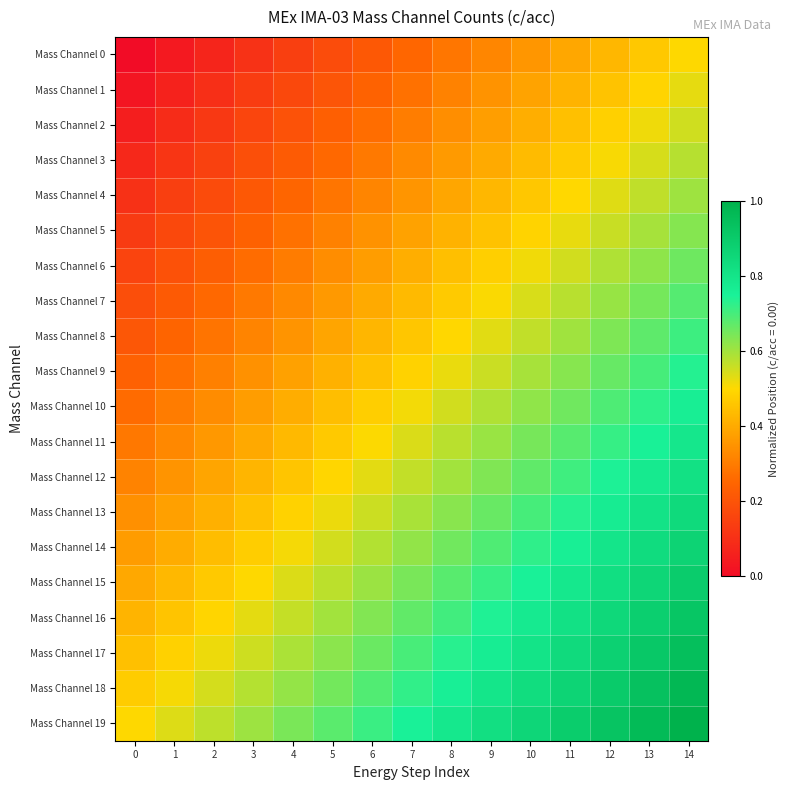

At which category is the sum across all series the highest?

14